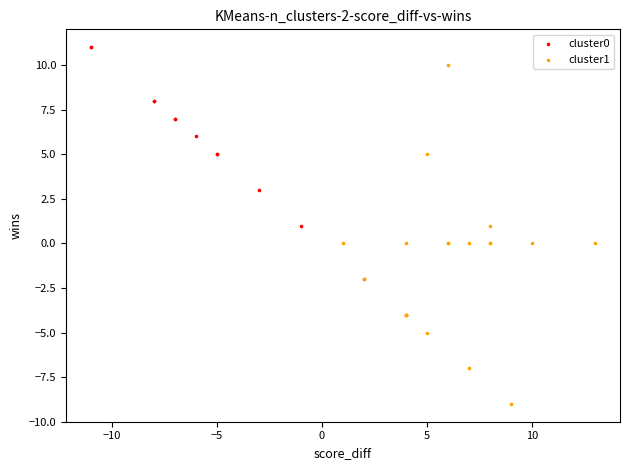

Which series contains the lowest Y value?

cluster1